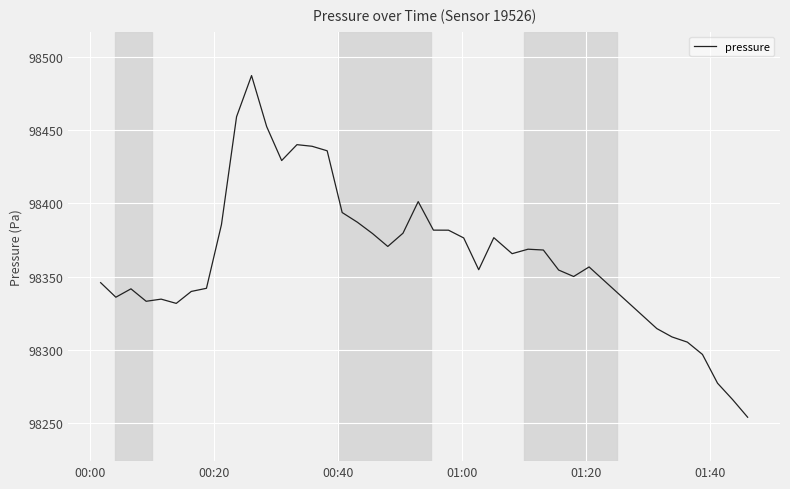

What is the maximum value shown in the chart?

98487.4